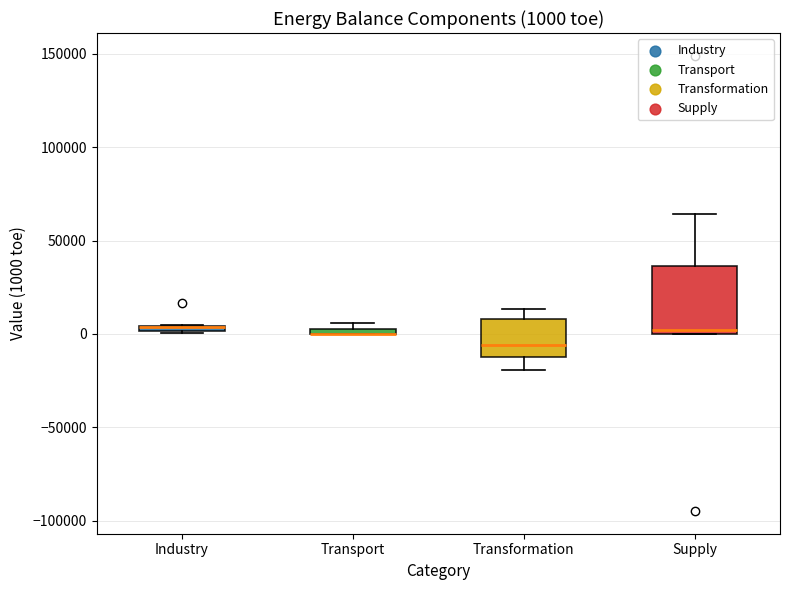

Comparing the boxes themselves (not the whiskers), which one is the tallest?

Supply